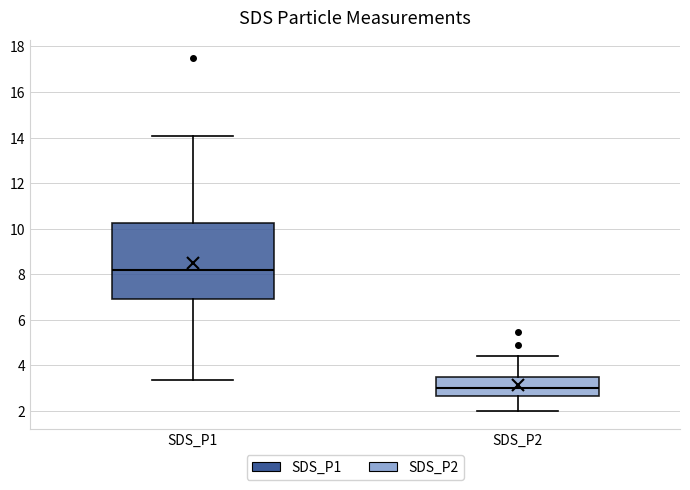

Comparing the boxes themselves (not the whiskers), which one is the tallest?

SDS_P1